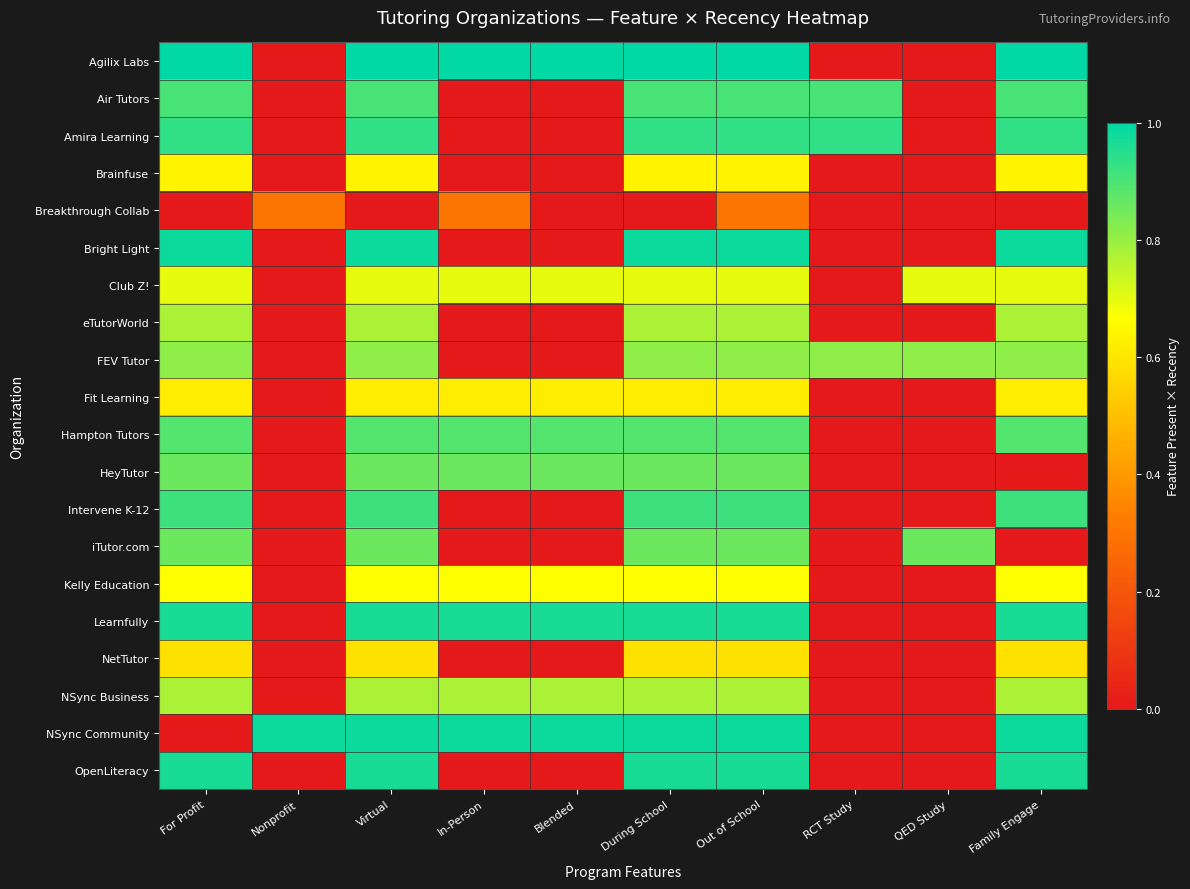

At which category does the chart reach its peak across all series?

For Profit